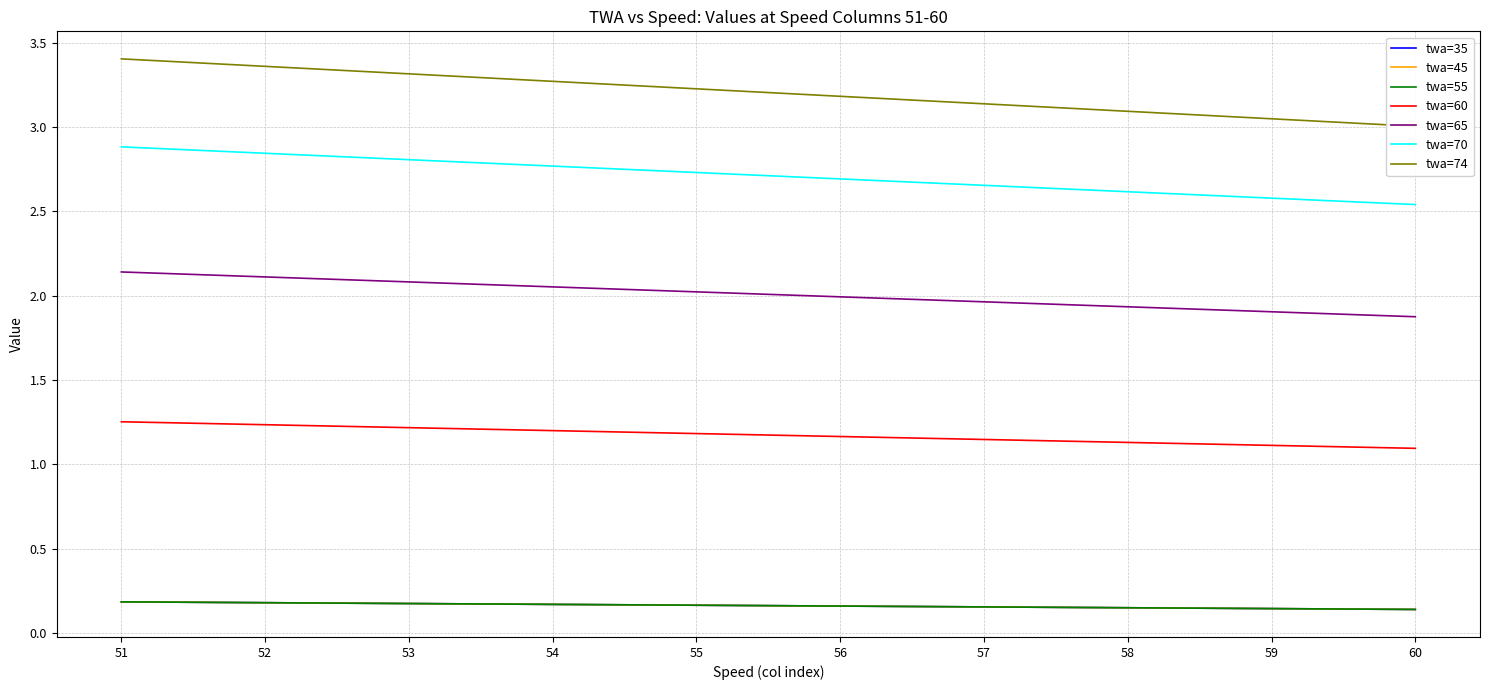

The value of twa=65 at 55 is 2.0. True or false?

True